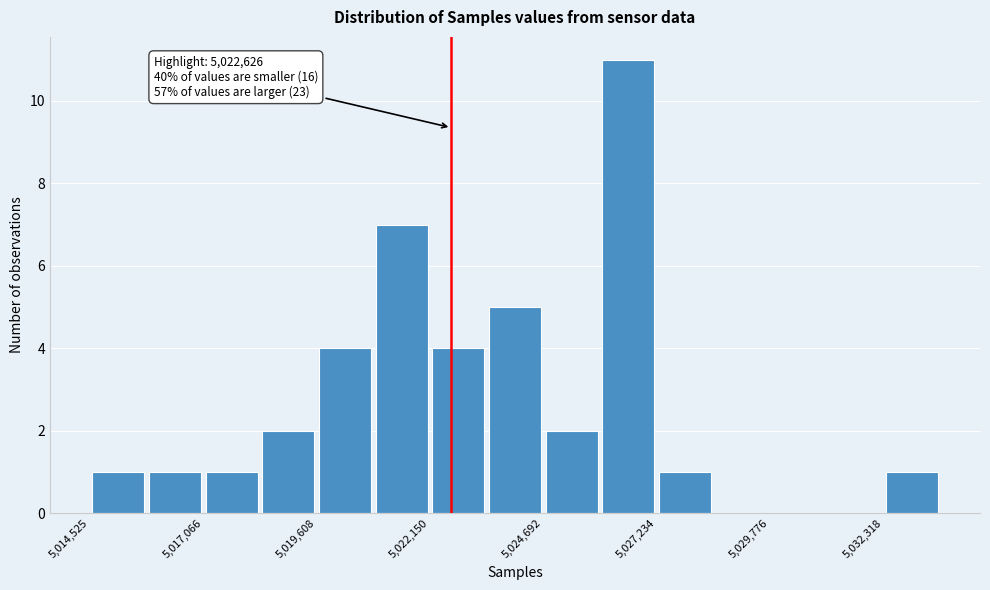

Read against the x-axis, roughly where is the centre of the tallest bar?

5026500